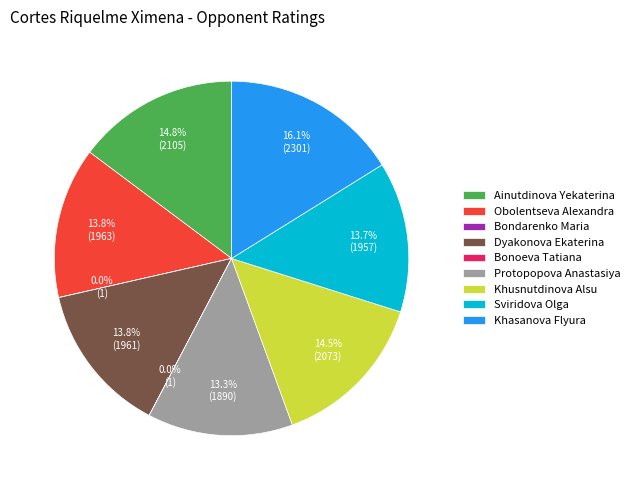

To the nearest percent, what percentage of the pie is Sviridova Olga?

14%